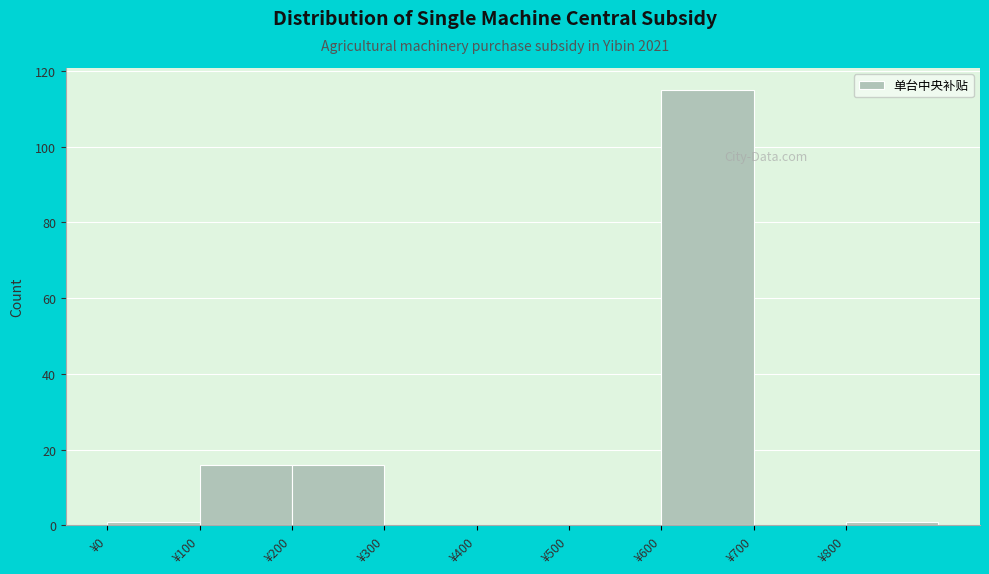

Reading left to right, transcribe this chart: for each bar, give the range it covers on the x-axis and its height. The values are not printed on the chart, so give them approximately, as read against the axis.

0 to 100: under 2
100 to 200: 16
200 to 300: 16
300 to 400: 0
400 to 500: 0
500 to 600: 0
600 to 700: 116
700 to 800: 0
800 to 900: under 2